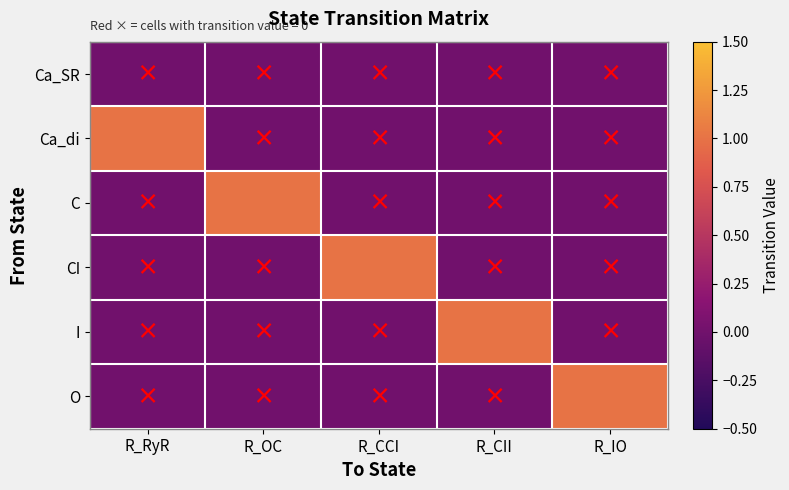

What is the total value across all series at R_CCI?

1